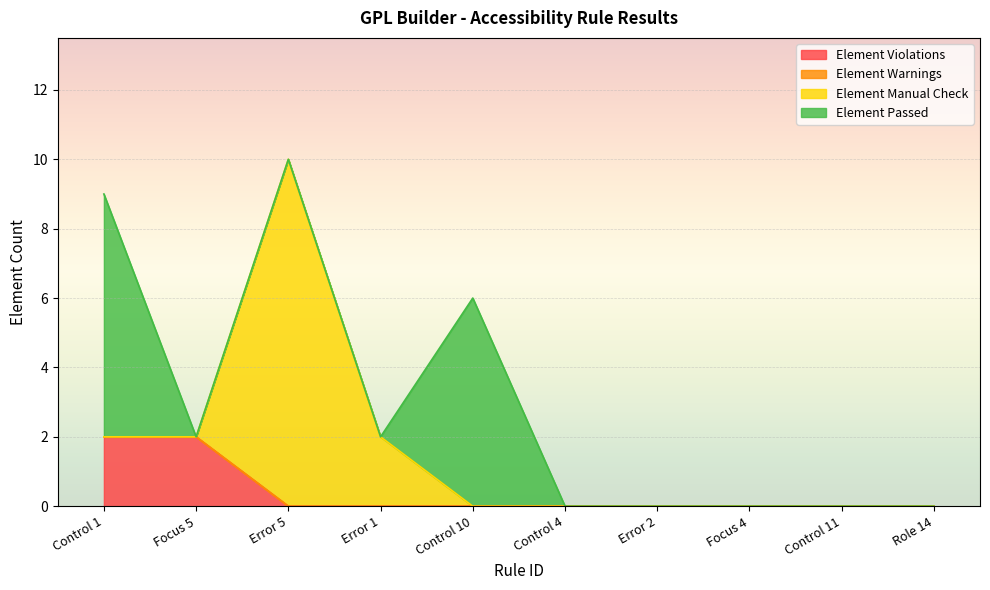

What position from the left is Focus 4?

8